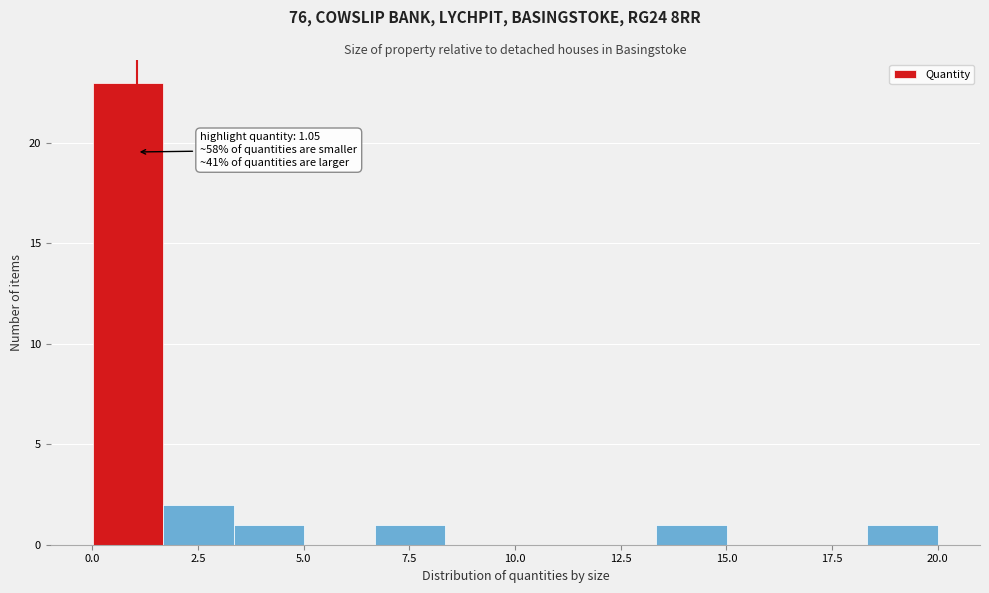

Around what value on the x-axis is the tallest bar? Give the approximate position of its centre, as read against the axis.

1.0